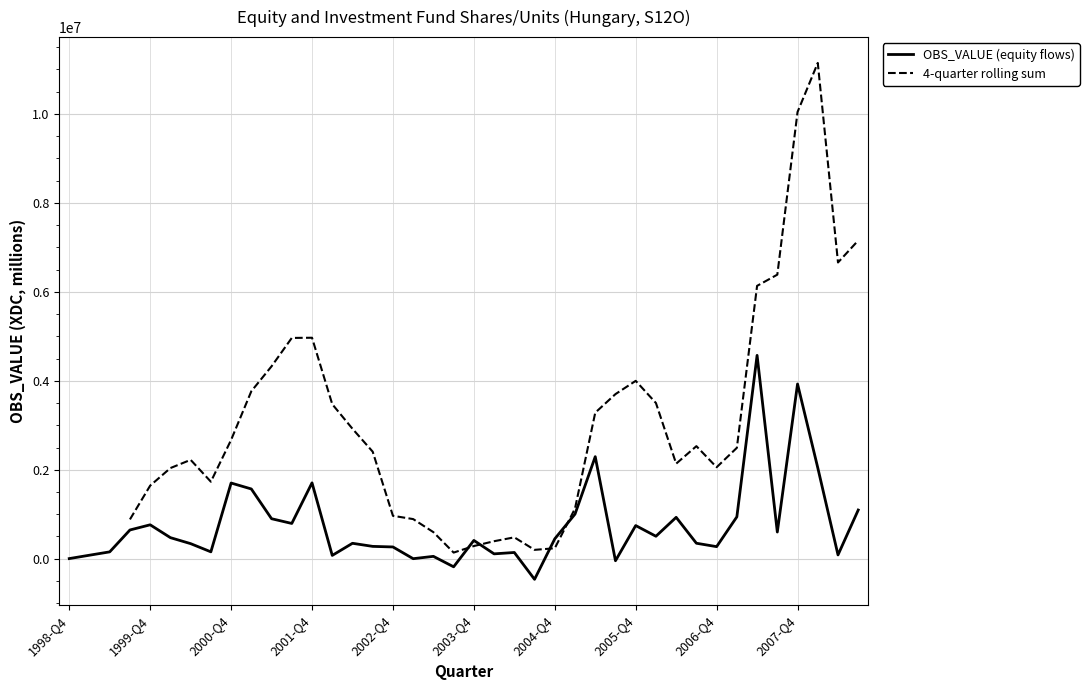

The chart shows a value of 153337 at 2008-Q2. True or false?

False